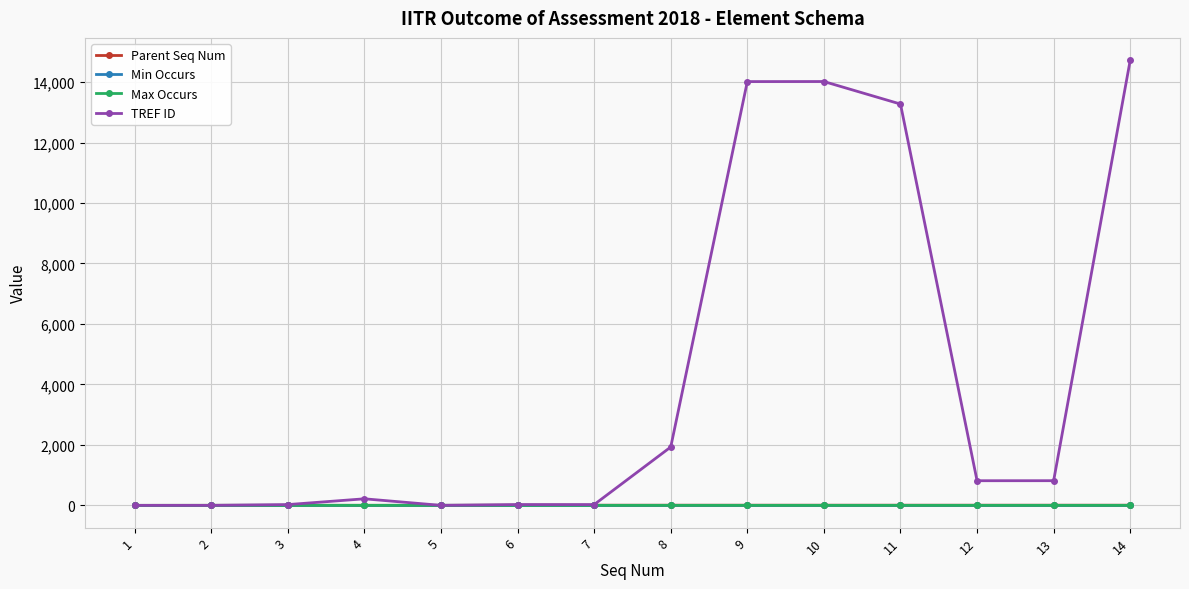

Which series has the widest spread of values?

TREF ID